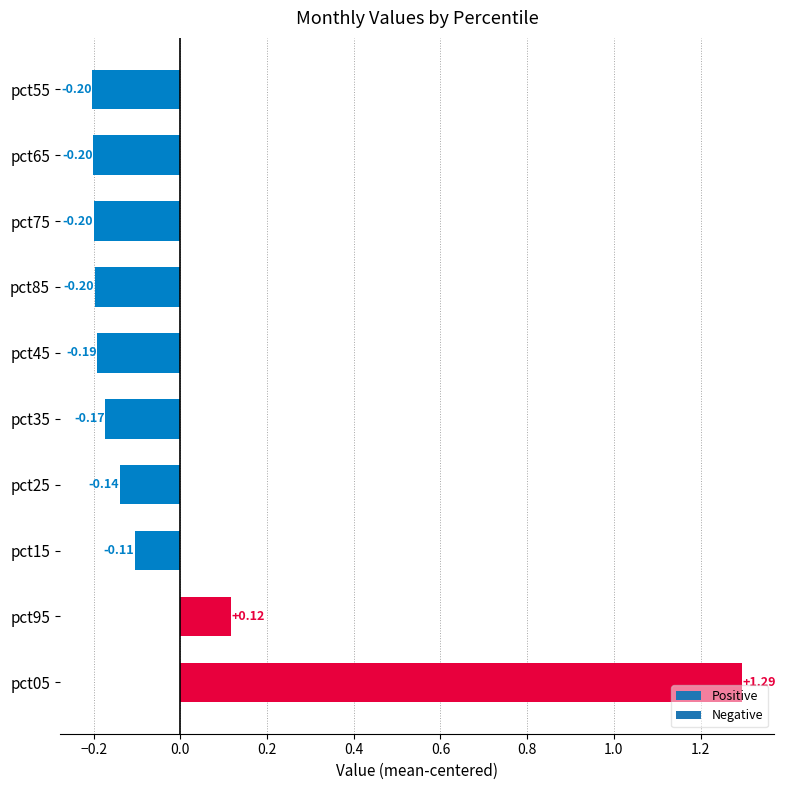

Which has a higher value, pct25 or pct15?

pct15